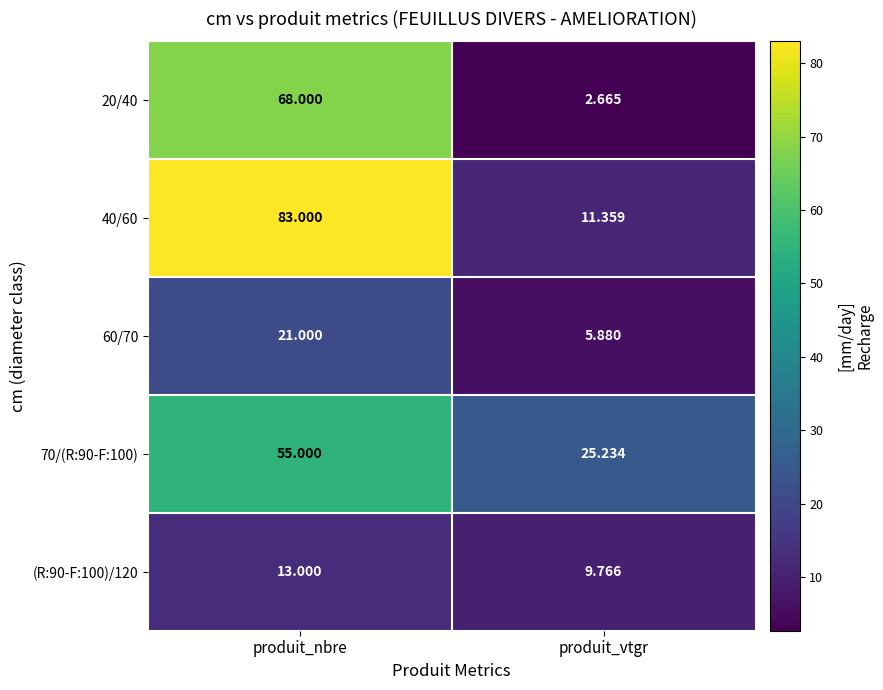

Which category has the highest value in the 20/40 series?

produit_nbre